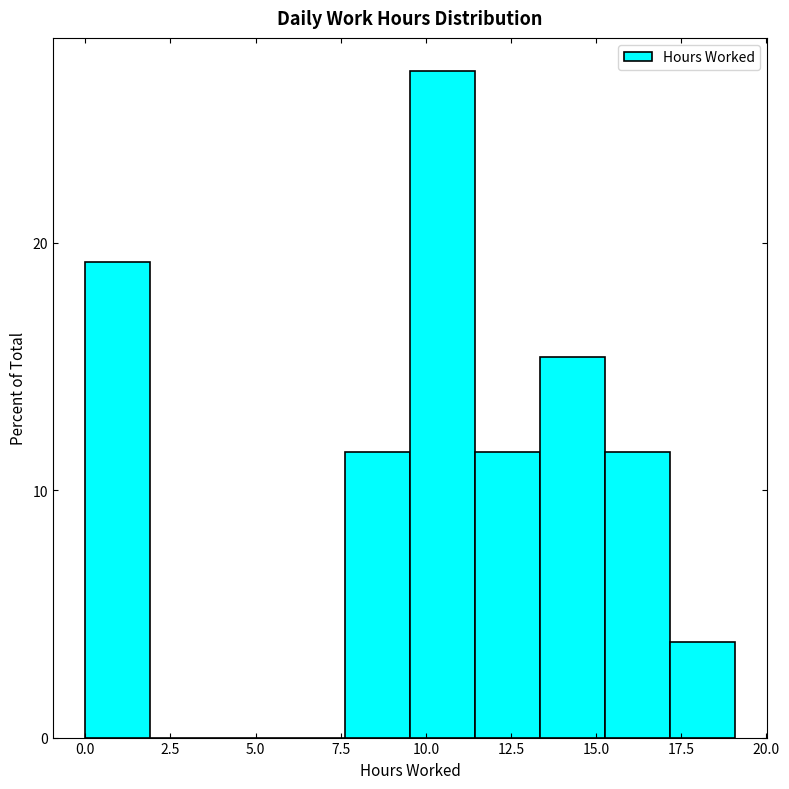

Read against the x-axis, roughly where is the centre of the tallest bar?

10.5